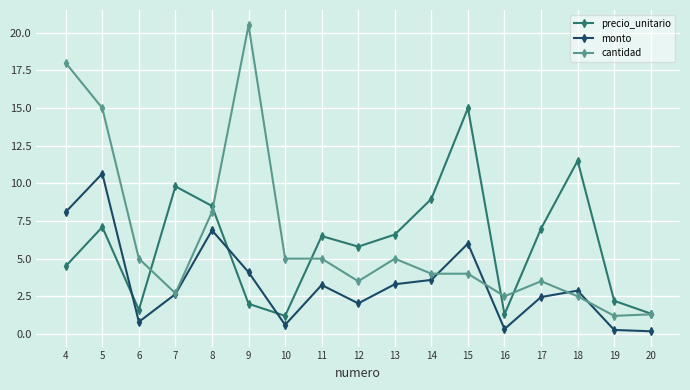

The value of cantidad at 17 is 3.5. True or false?

True